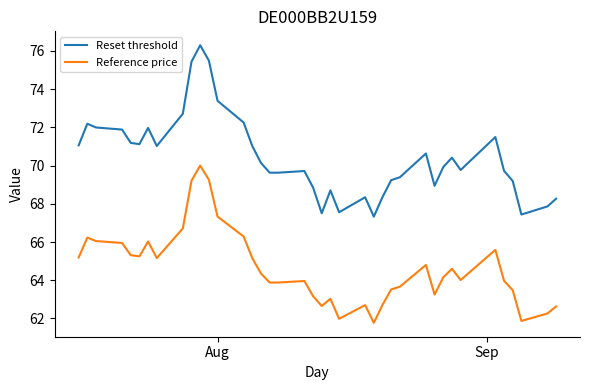

True or false: Reference price and Reset threshold intersect in this chart.

False